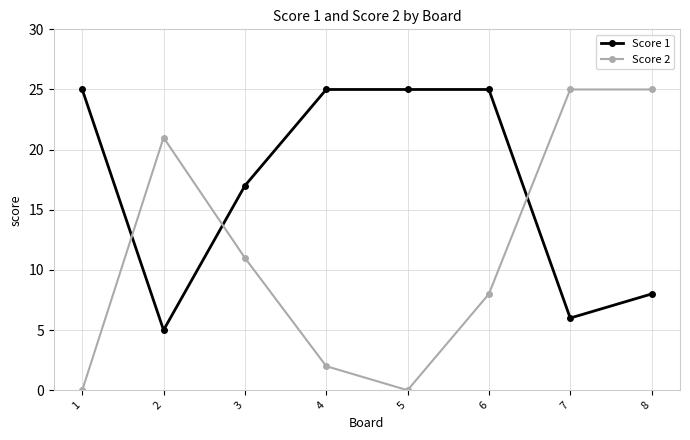

How many times do Score 2 and Score 1 cross each other?

3